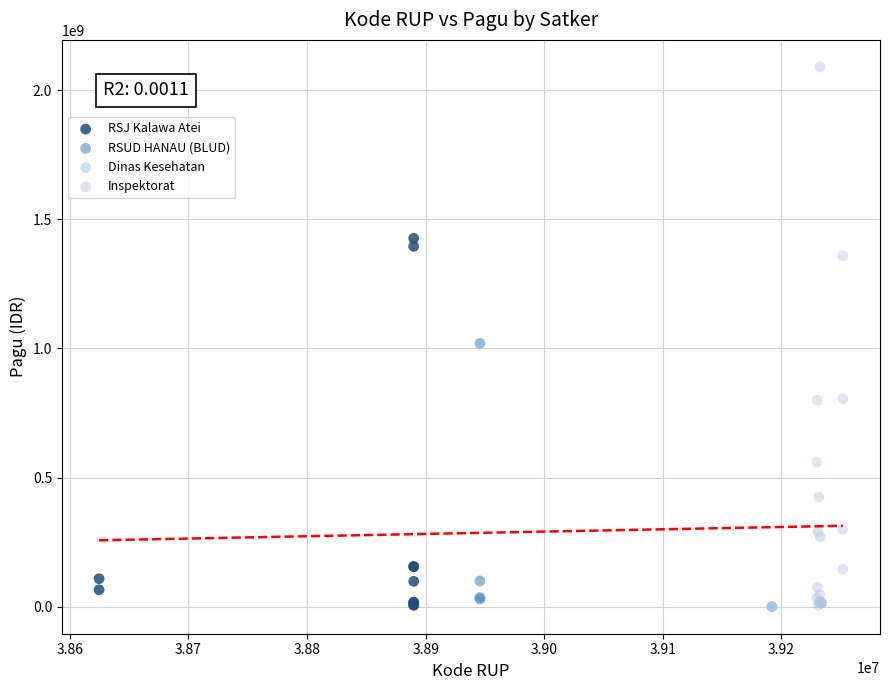

What are all the series names shown in the legend?

RSJ Kalawa Atei, RSUD HANAU (BLUD), Dinas Kesehatan, Inspektorat